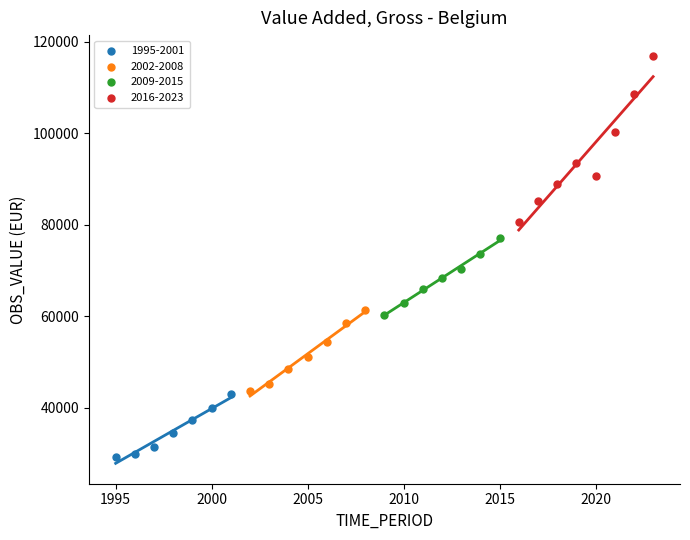

Which series contains the lowest Y value?

1995-2001